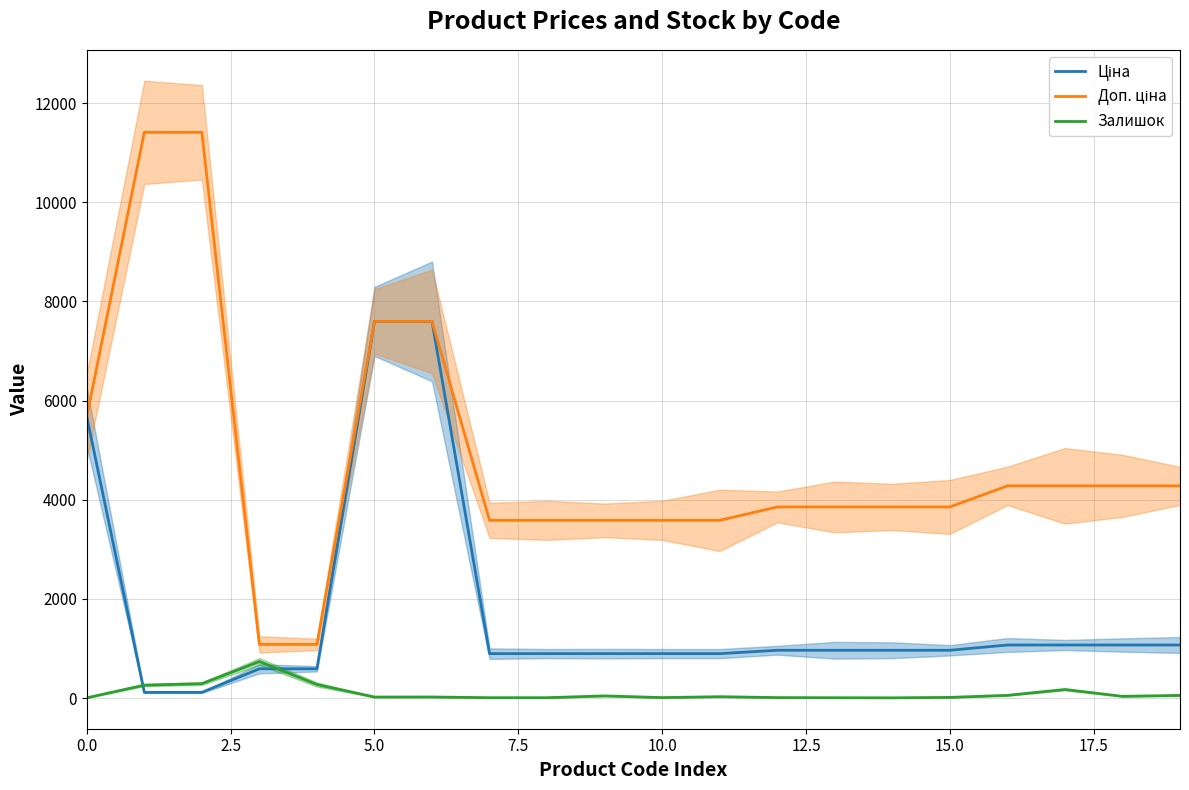

True or false: Ціна and Доп. ціна cross at least once.

False